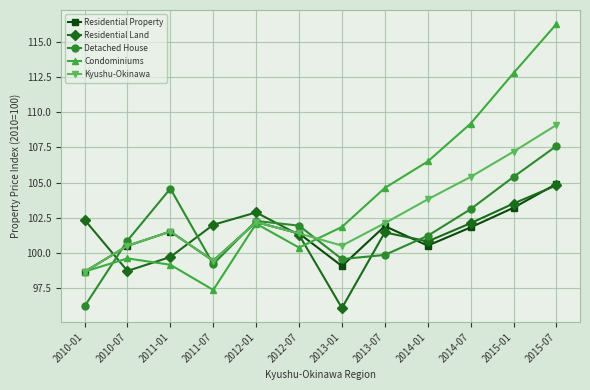

What is the spread (max minus min) of values at 2011-01?

5.4